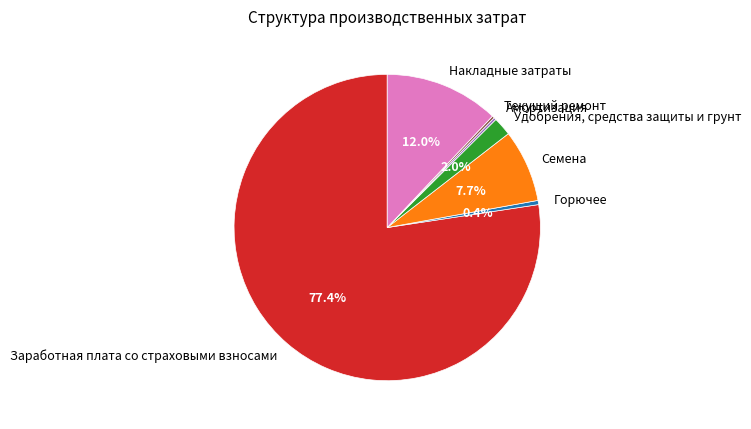

Which has a higher value, Горючее or Накладные затраты?

Накладные затраты